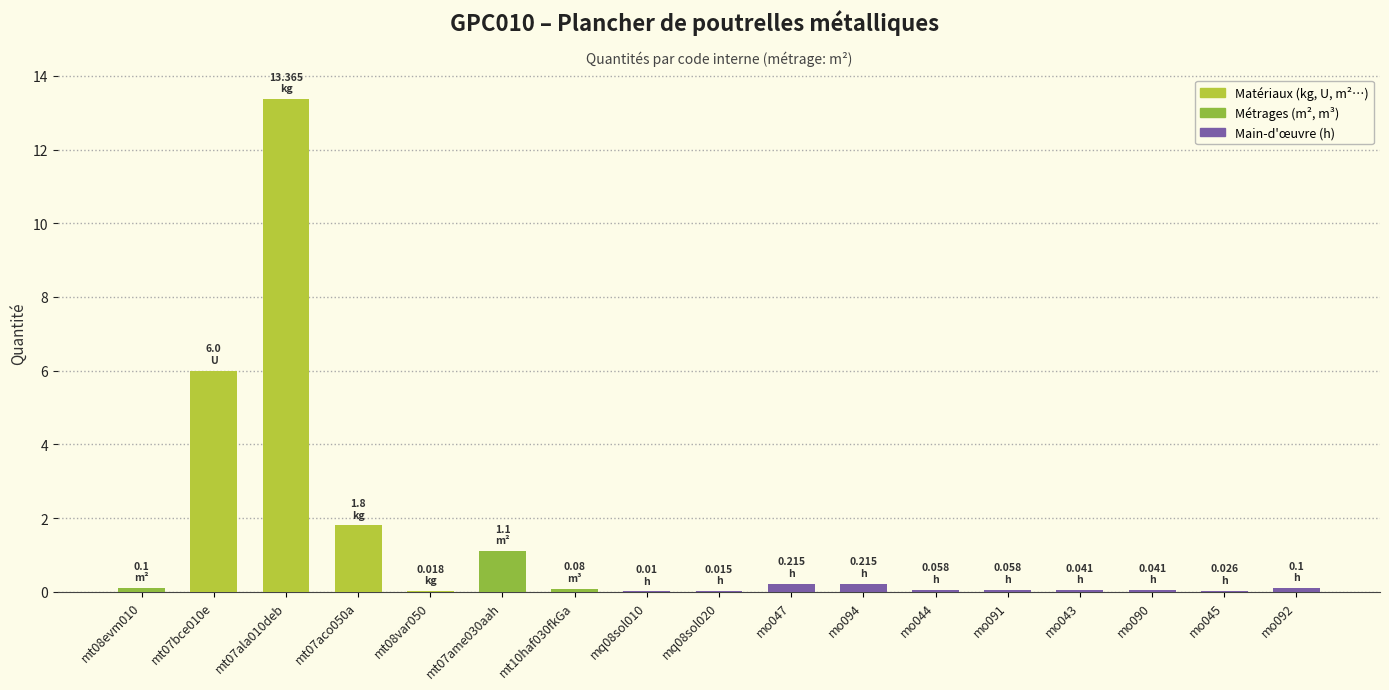

What is the sum of all values?

23.2